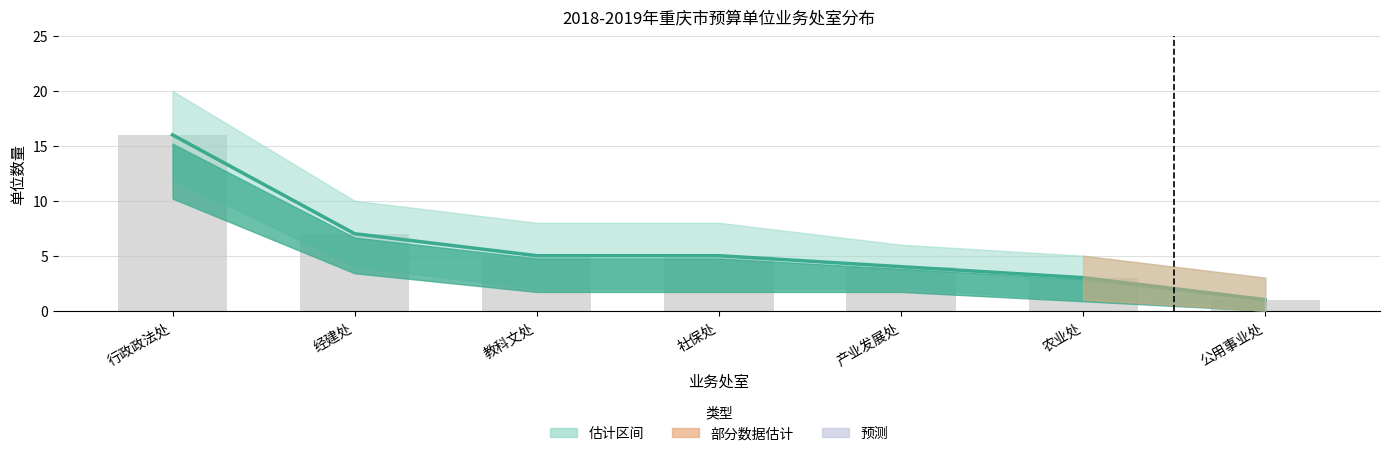

What is the maximum value shown in the chart?

16